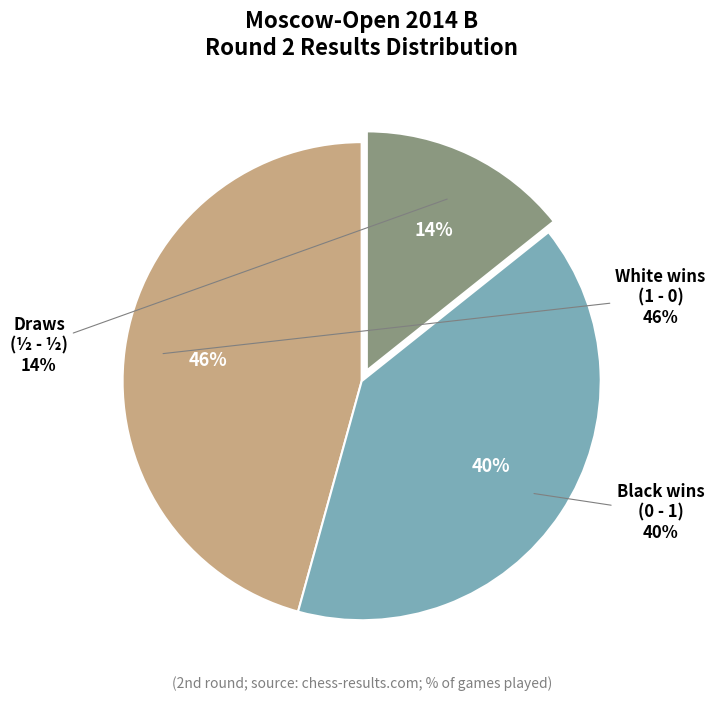

Rank the categories by value from highest to lowest.

1 - 0, 0 - 1, ½ - ½